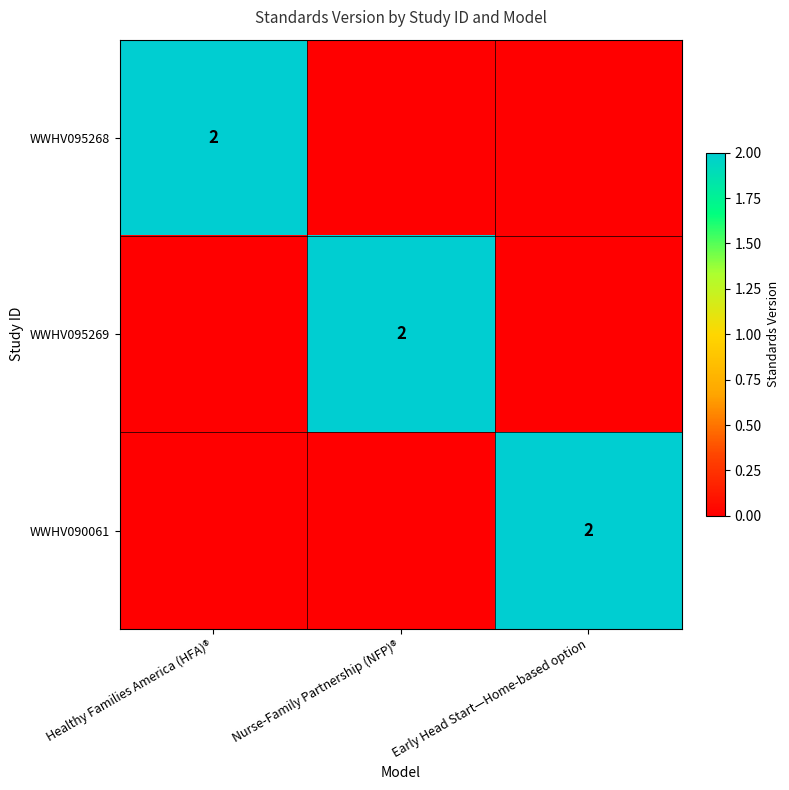

The WWHV095269 series shows 2 at Nurse-Family Partnership (NFP)®. True or false?

True